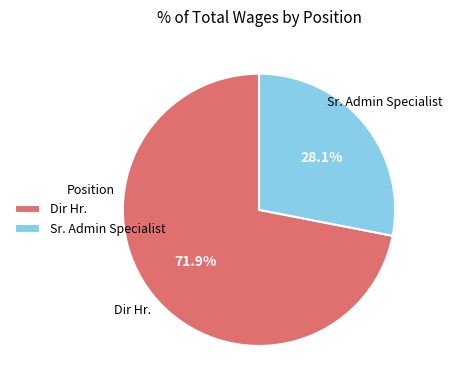

Which slice is the largest?

Dir Hr.